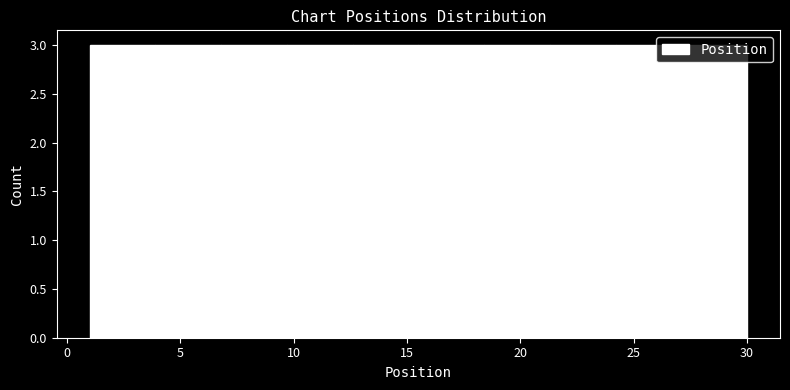

What is the height of the bar covering 27.1 to 30.0 on the x-axis? Neither the bar edges nor the heights are printed on the chart, so give them approximately, as read against the axes.

3